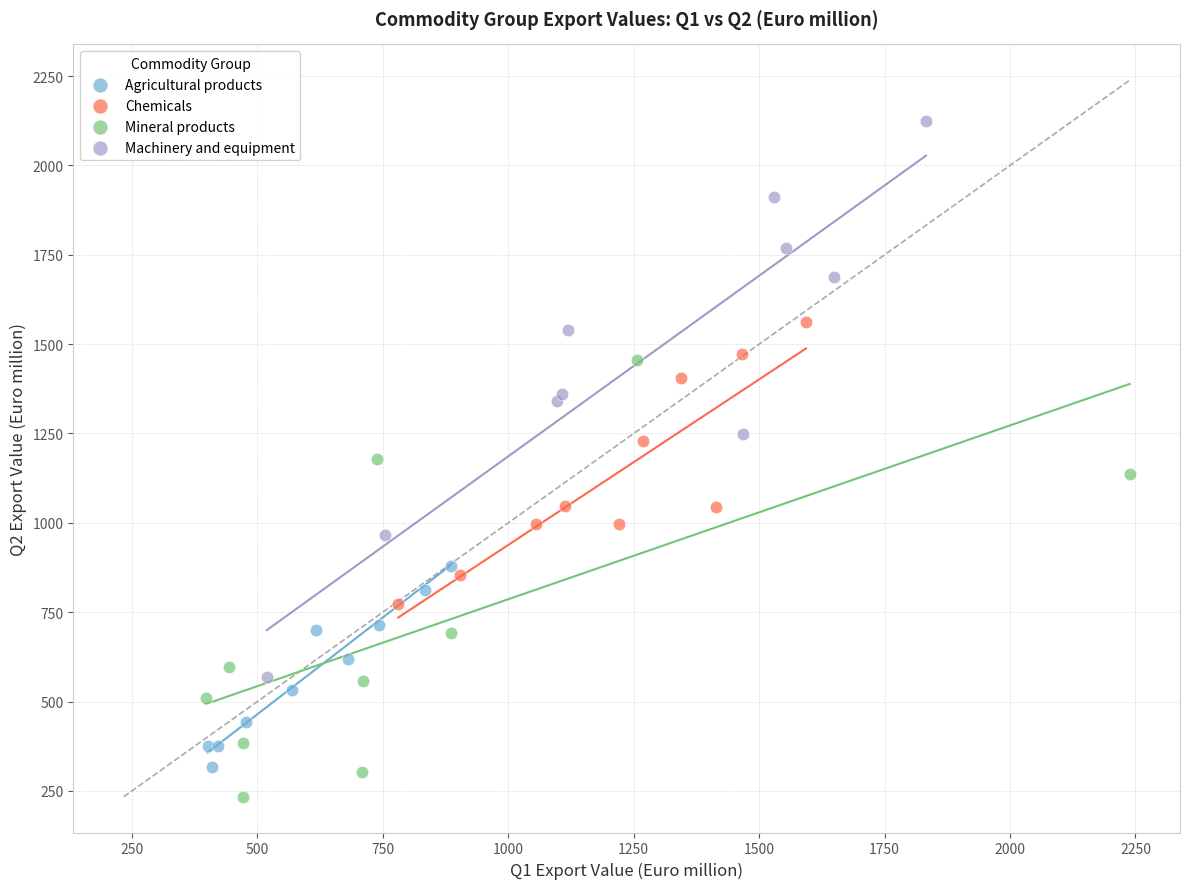

Which series has the largest Y range (max minus min)?

Machinery and equipment